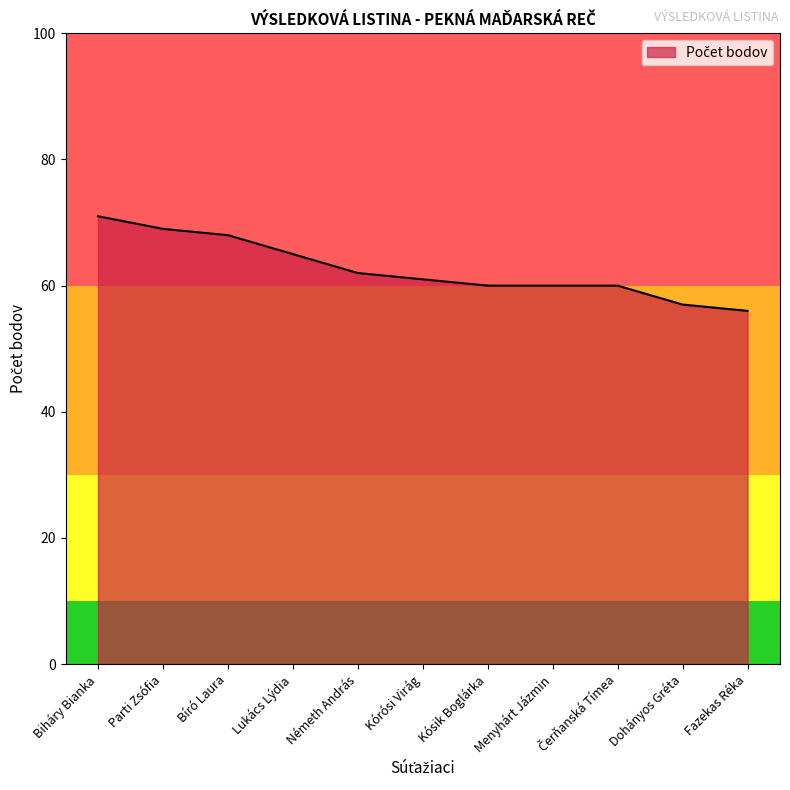

What is the ratio of the value at Fazekas Réka to the value at Bíró Laura?

0.8